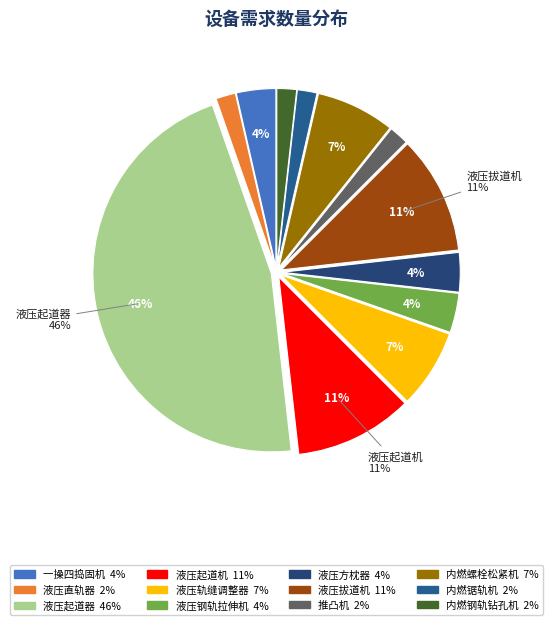

Which slice is the smallest?

液压直轨器